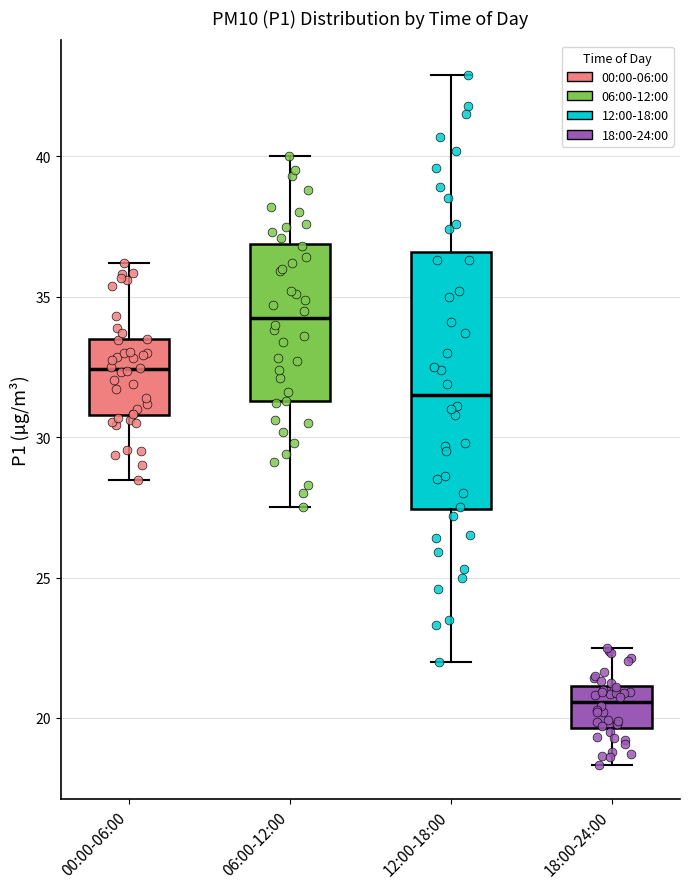

Where does the median line of the box for 12:00-18:00 sit on the y-axis? The values are not printed on the chart, so give them approximately, as read against the axis.

31.5